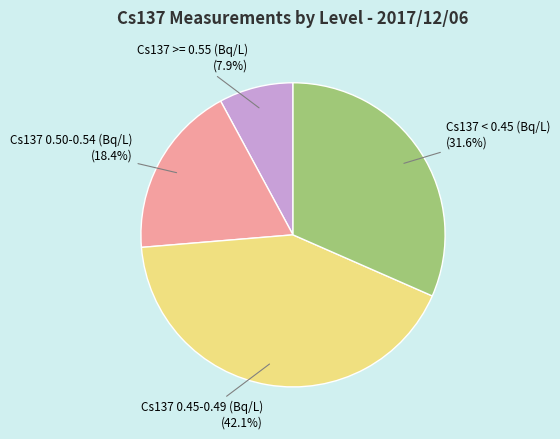

Which slice is the largest?

Cs137 0.45-0.49 (Bq/L) (42.1%)